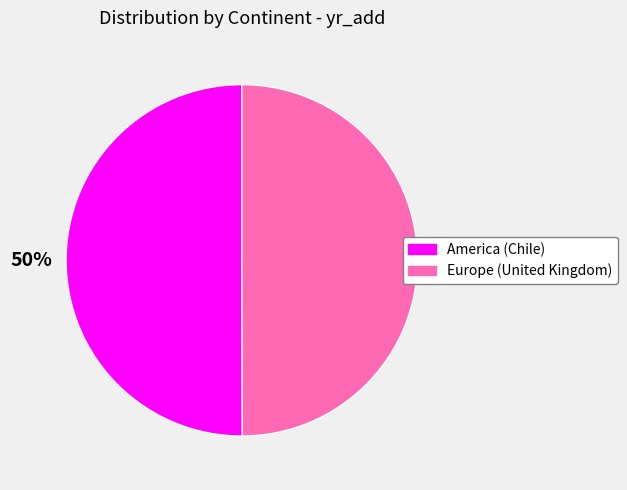

To the nearest percent, what percentage of the pie is Europe (United Kingdom)?

50%